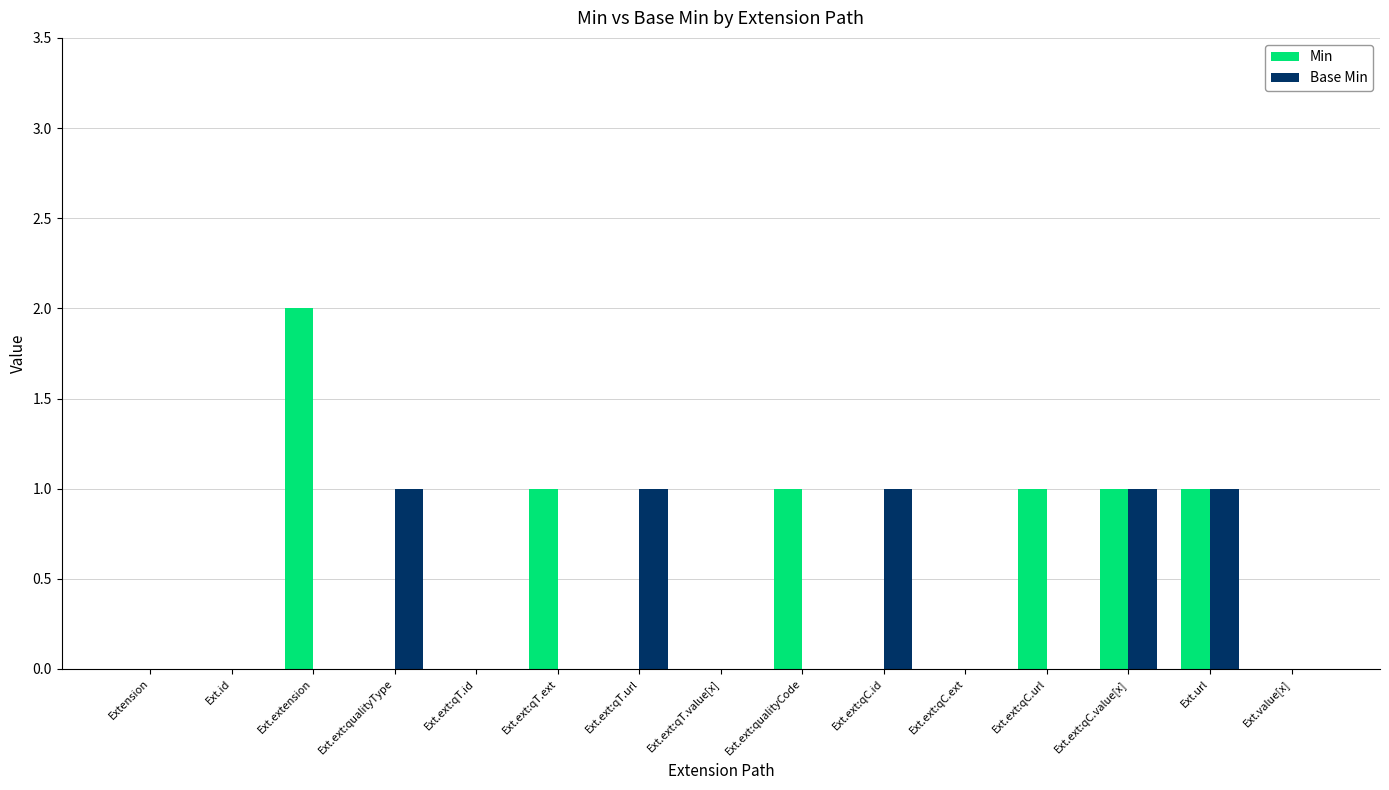

What is the sum of all Base Min values?

5